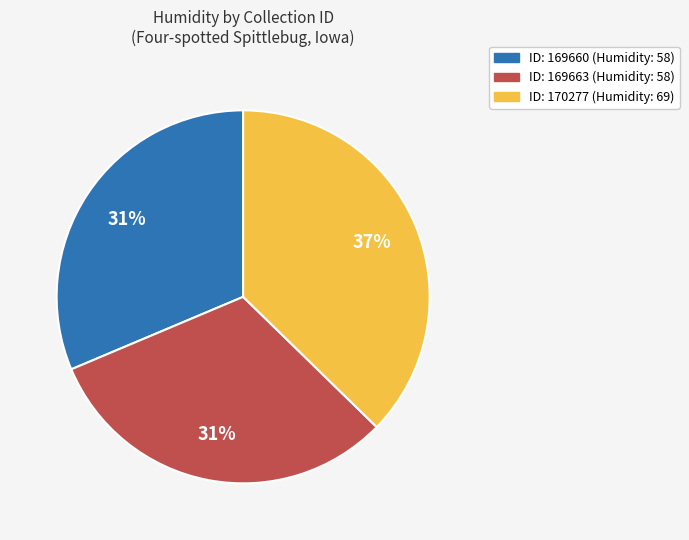

Does any single category account for the majority?

No